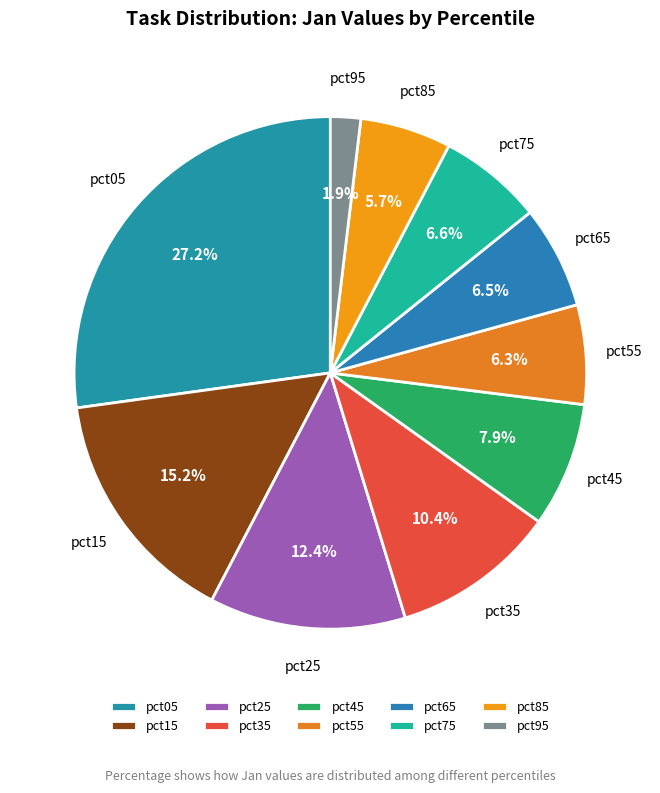

What percentage is the pct05 slice, to the nearest percent?

27%